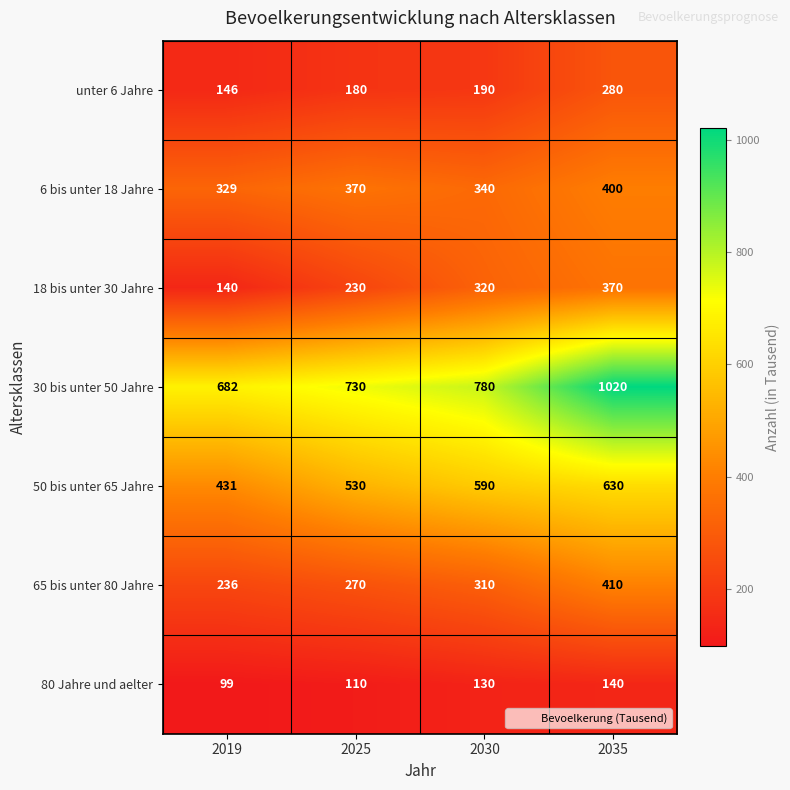

What is the sum of all 50 bis unter 65 Jahre values?

2181